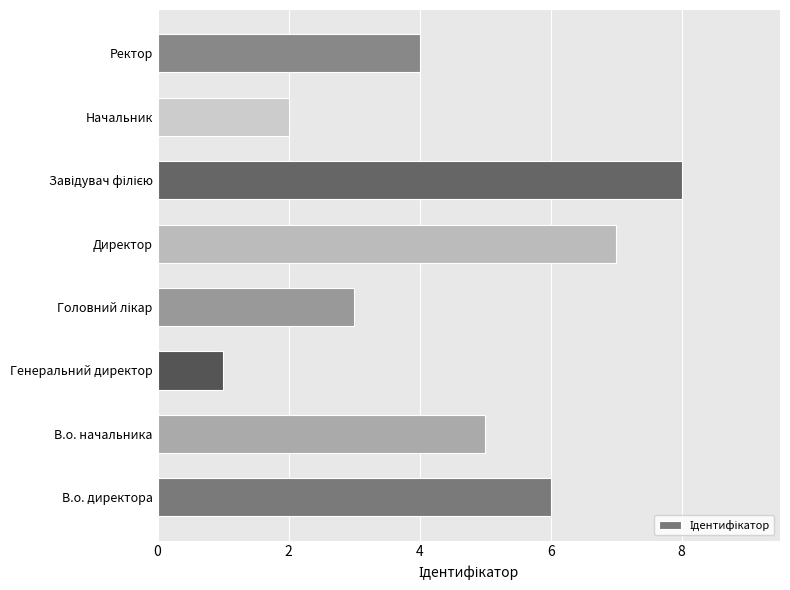

What is the sum of all values?

36